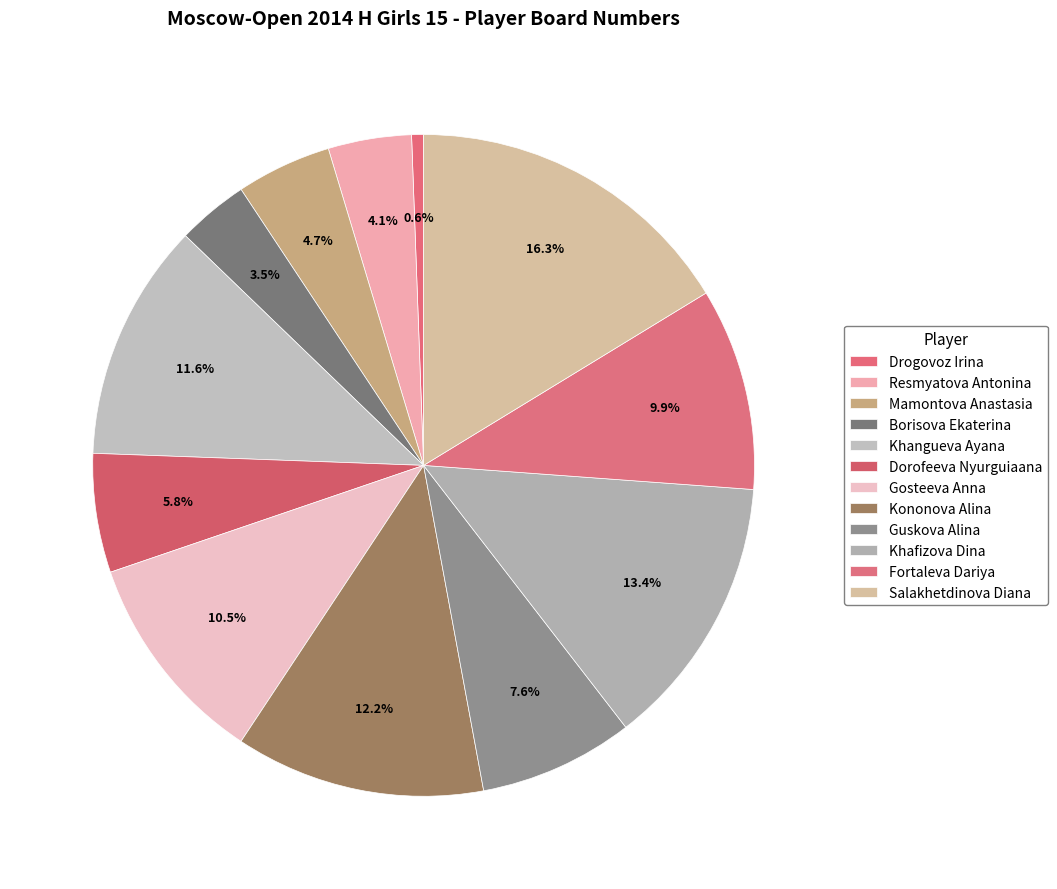

Which slice is the smallest?

Drogovoz Irina